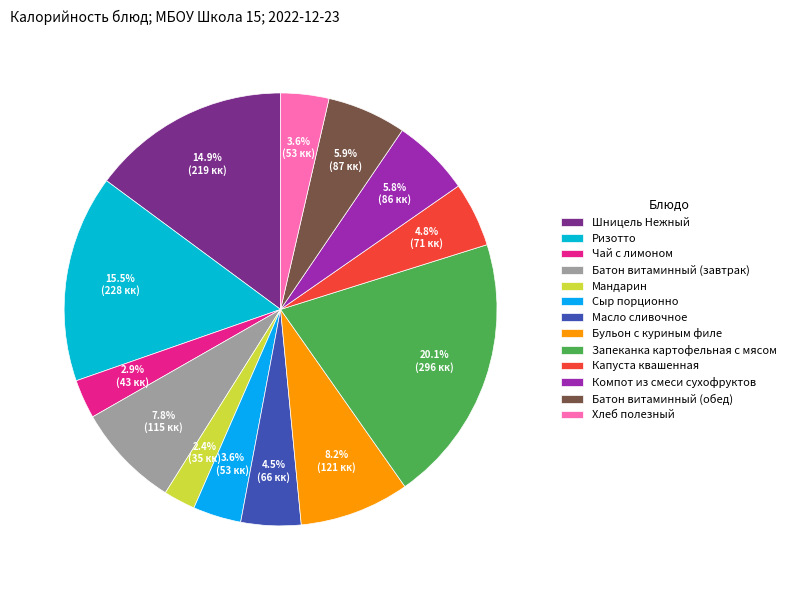

To the nearest percent, what is the combined percentage of Батон витаминный (обед) and Бульон с куриным филе?

14%